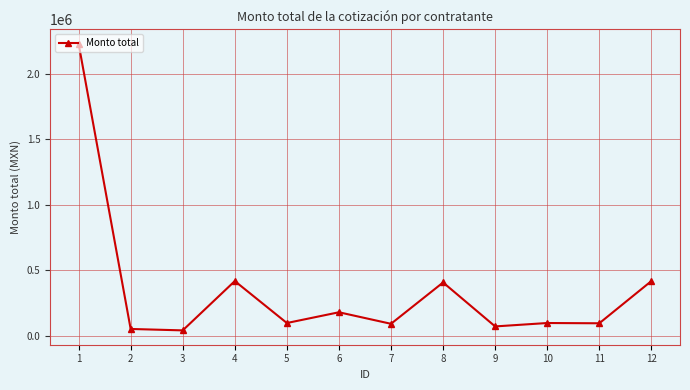

What is the greatest value displayed?

2230629.7